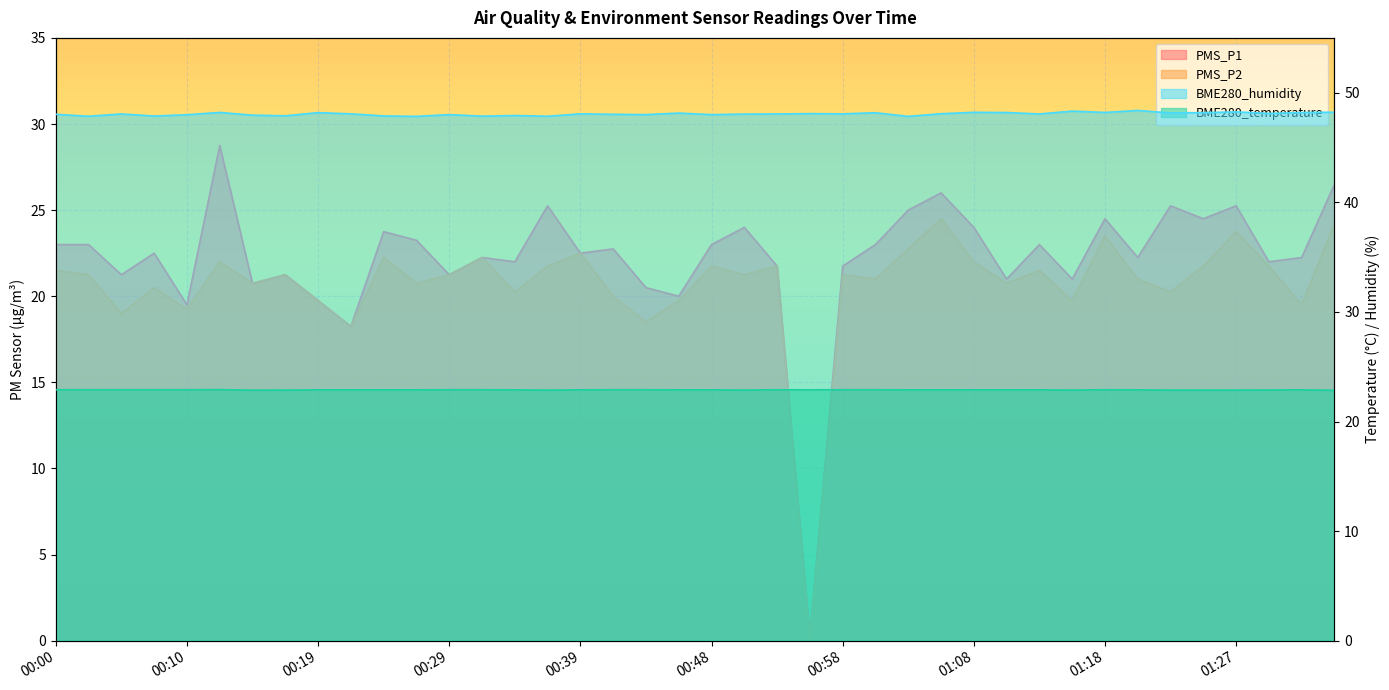

What is the difference between the maximum and minimum values in the PMS_P2 series?

24.5